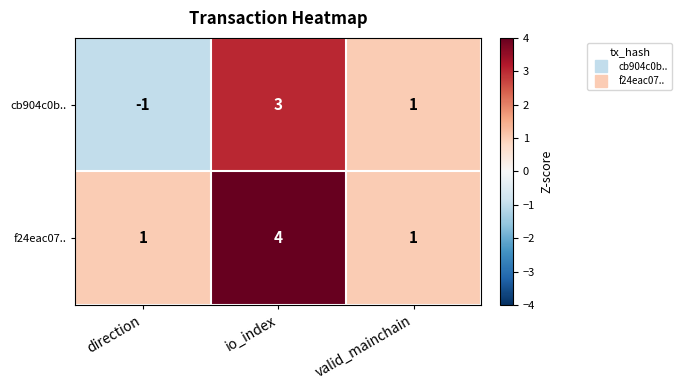

How many distinct data groups are displayed?

2